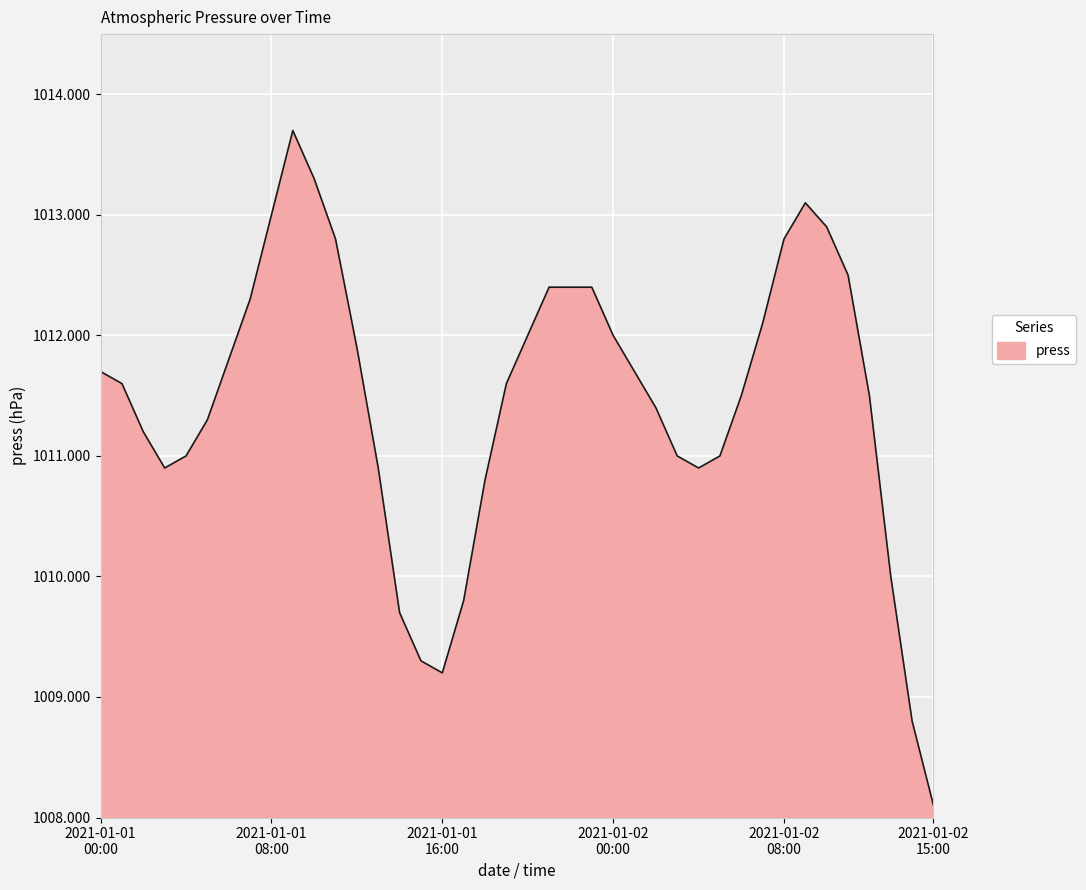

What is the minimum value shown in the chart?

1008.1